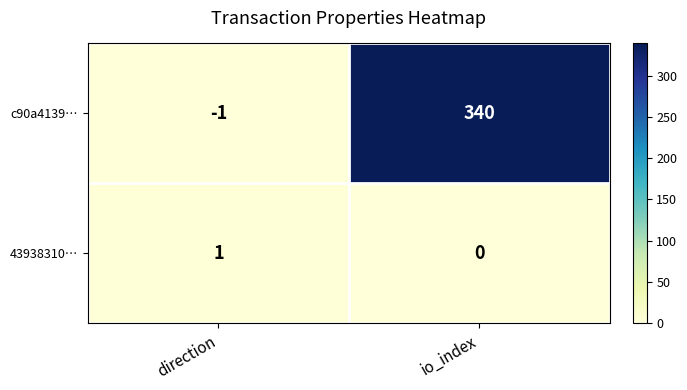

What is the spread (max minus min) of values at io_index?

340